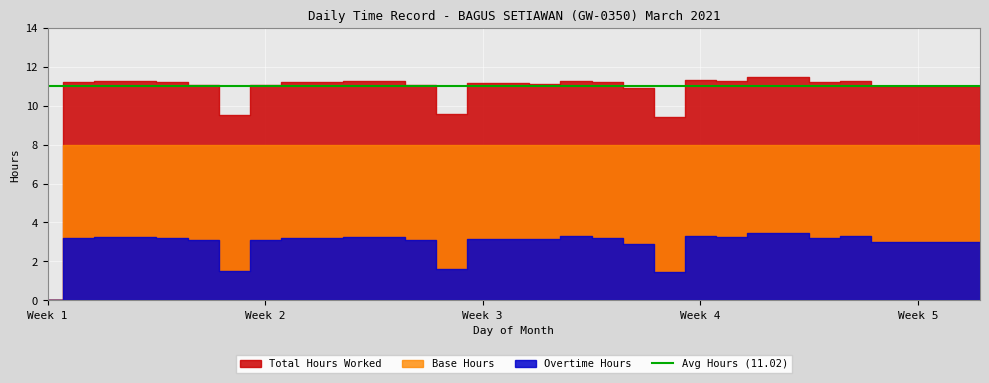

What is the total value across all series at 23?

22.5